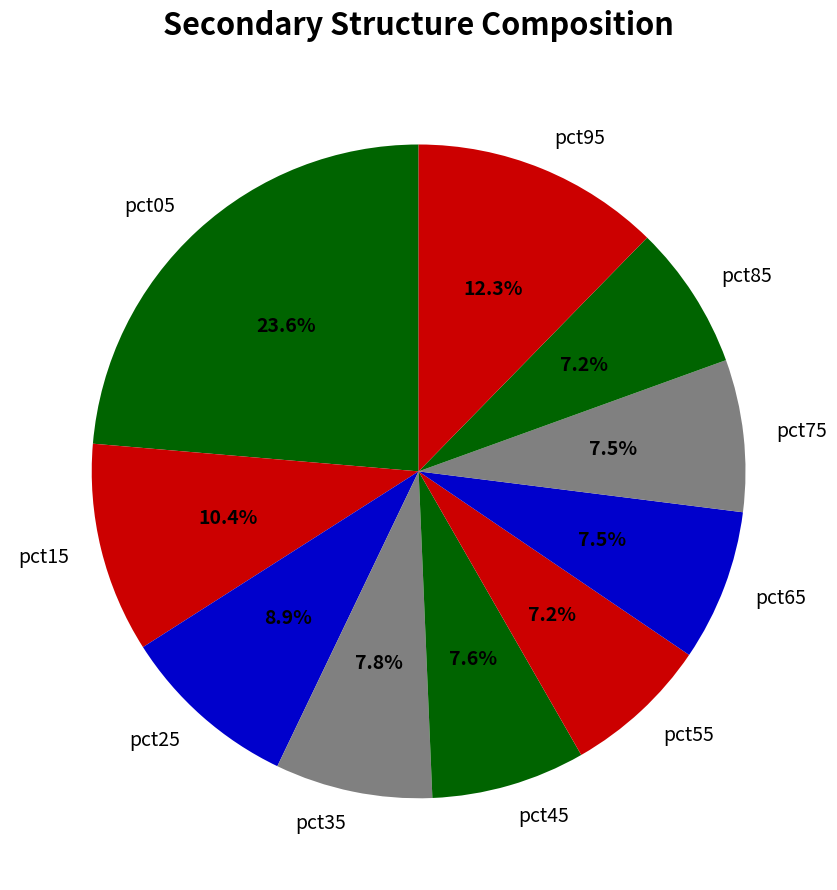

Is the sum of pct45 and pct25 greater than half?

No